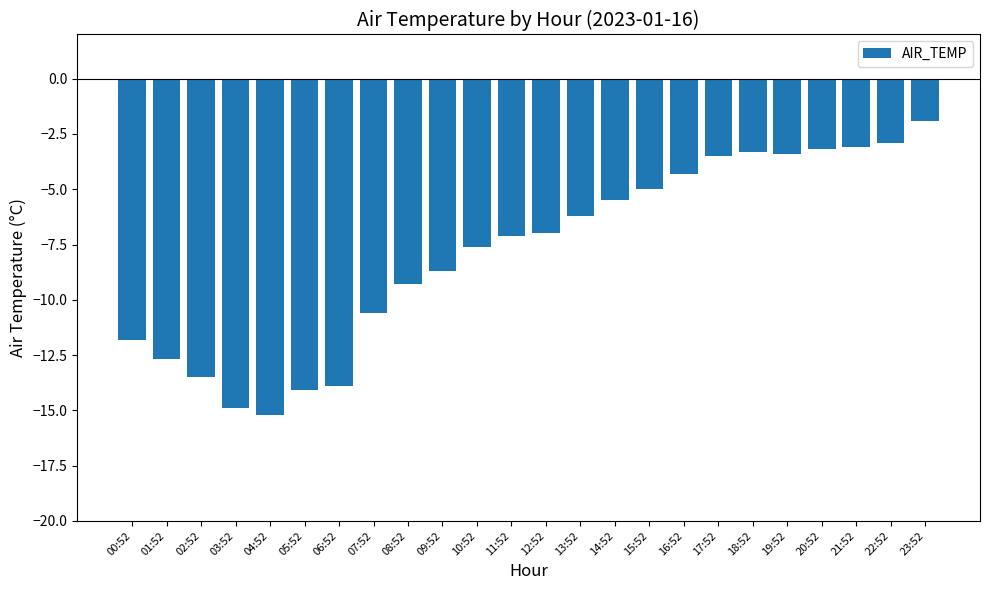

What is the difference between the values at 20:52 and 23:52?

1.3